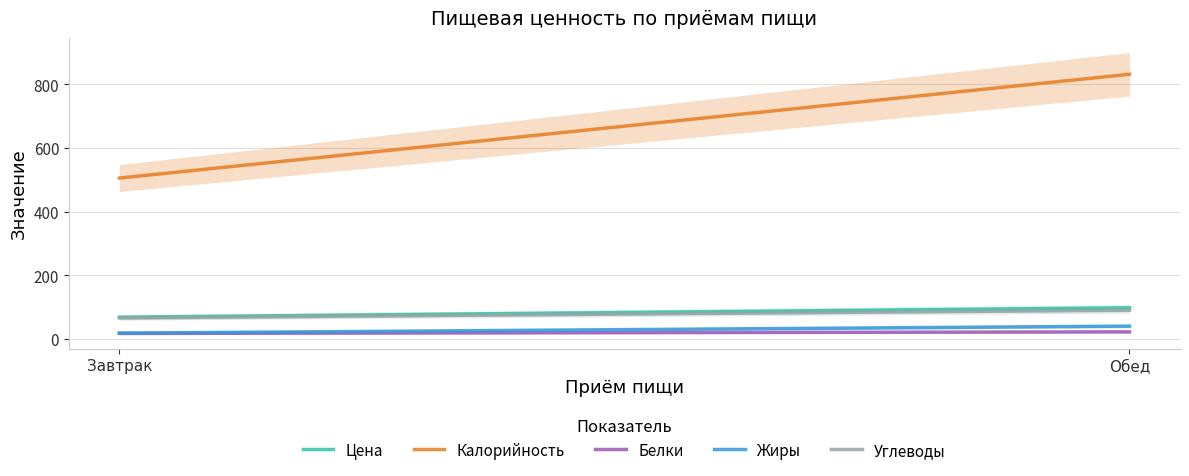

The value of Цена at Завтрак is 34.8. True or false?

False